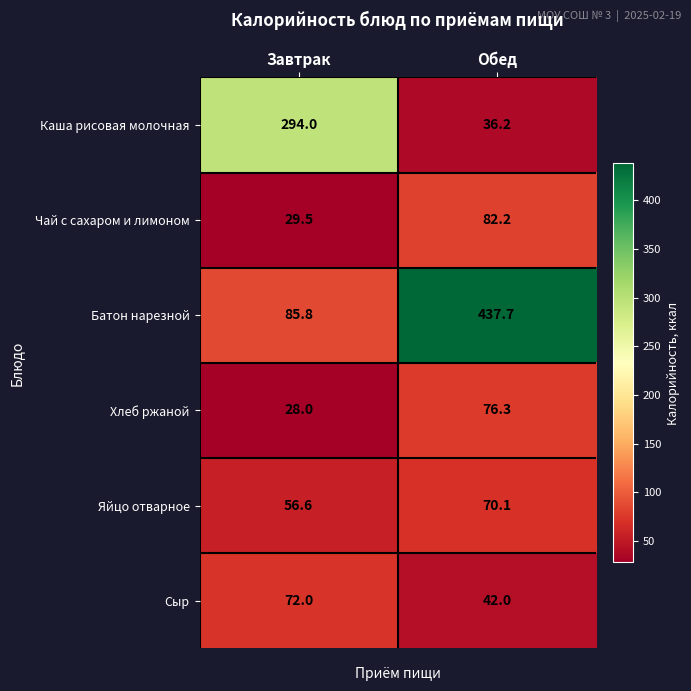

Is the value of Сыр at Завтрак greater than the value of Чай с сахаром и лимоном at Завтрак?

Yes